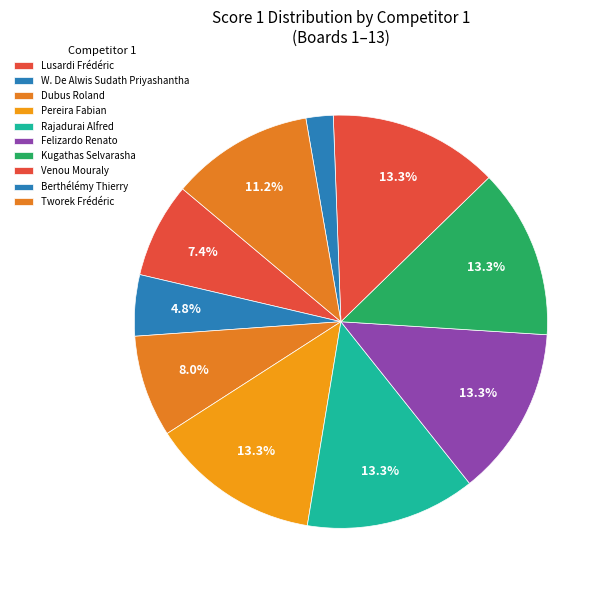

How many segments does this pie chart have?

10